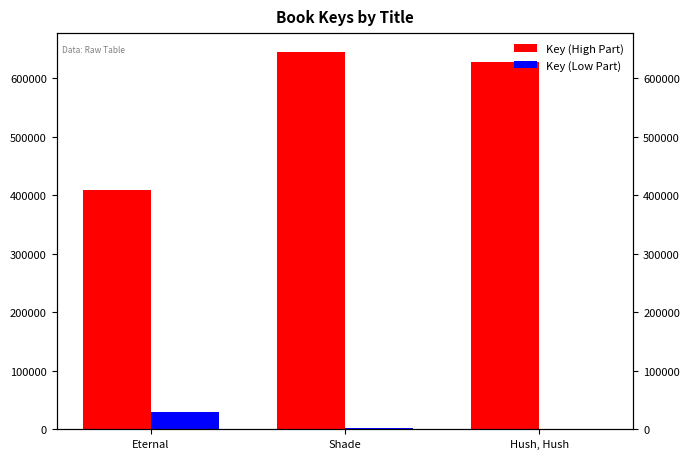

True or false: Key (High Part) has a value of 409000 at Eternal.

True